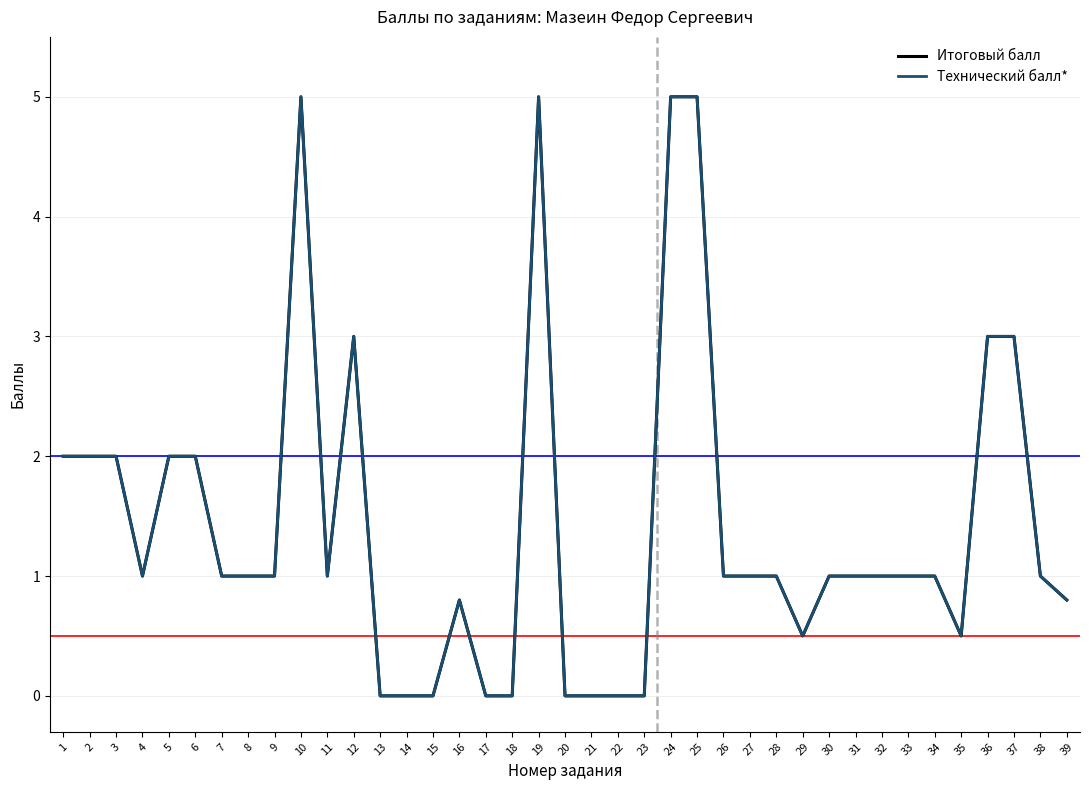

True or false: Итоговый балл has a value of 1.0 at 11.

True